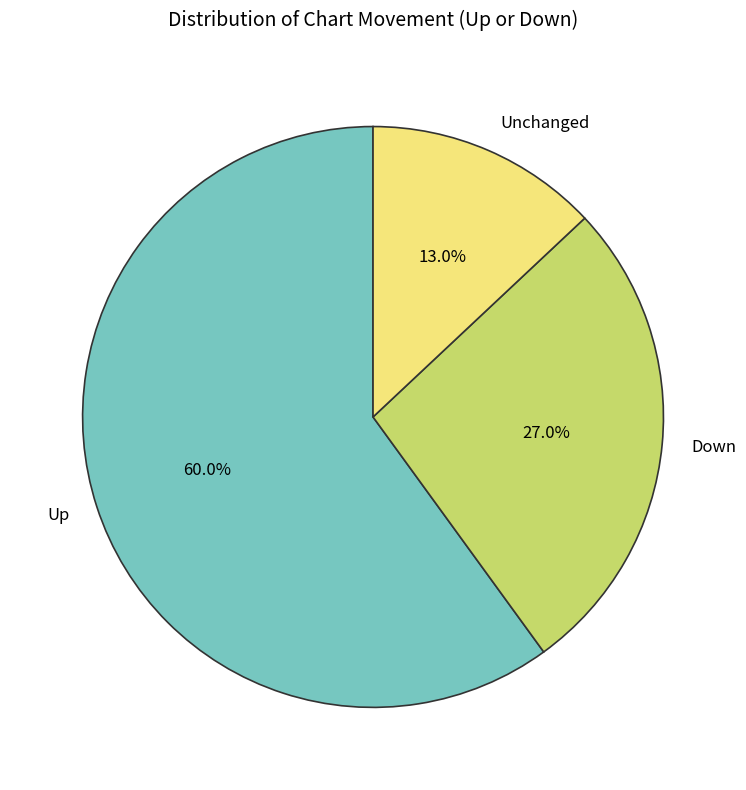

Is there any slice that represents more than half of the pie?

Yes